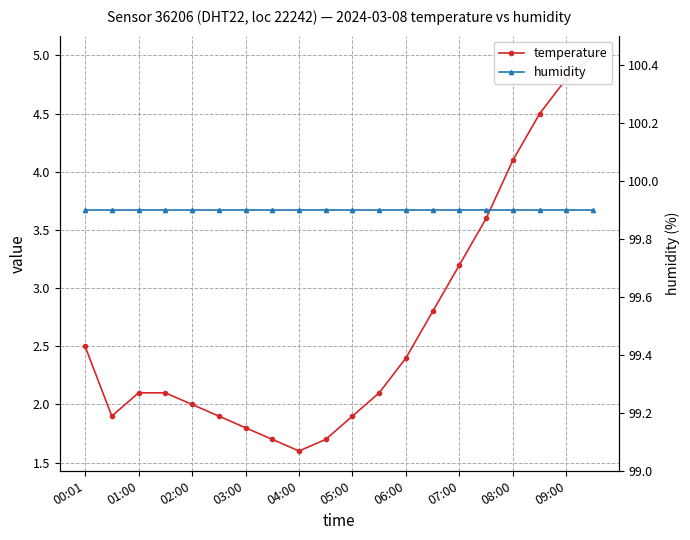

True or false: humidity has more than 2 points higher than both neighbors.

False